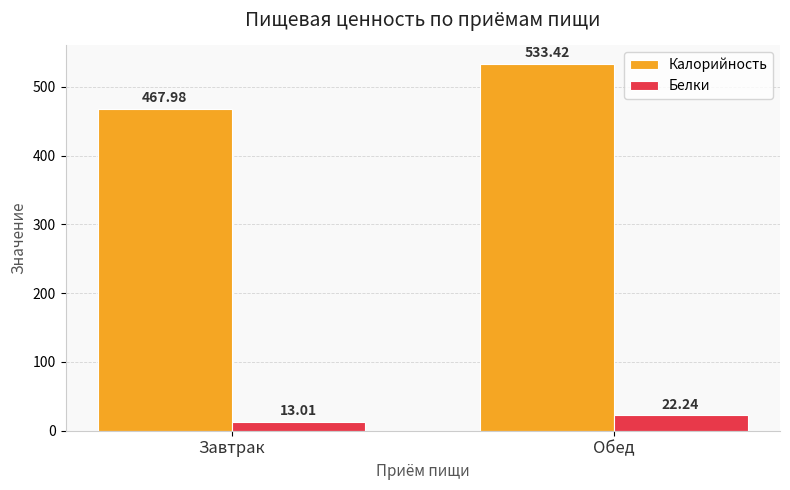

Where is Калорийность nearest to the value 500?

Завтрак